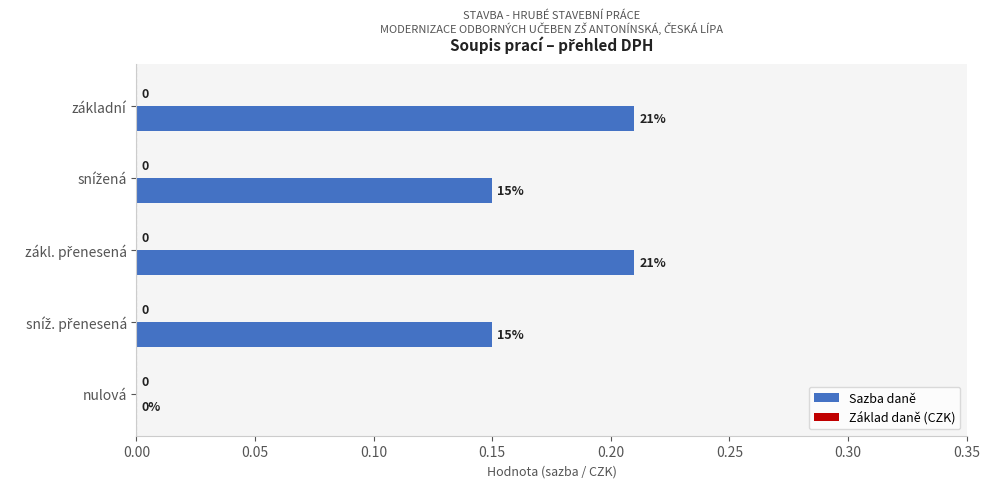

The value at nulová is 0.0. True or false?

True